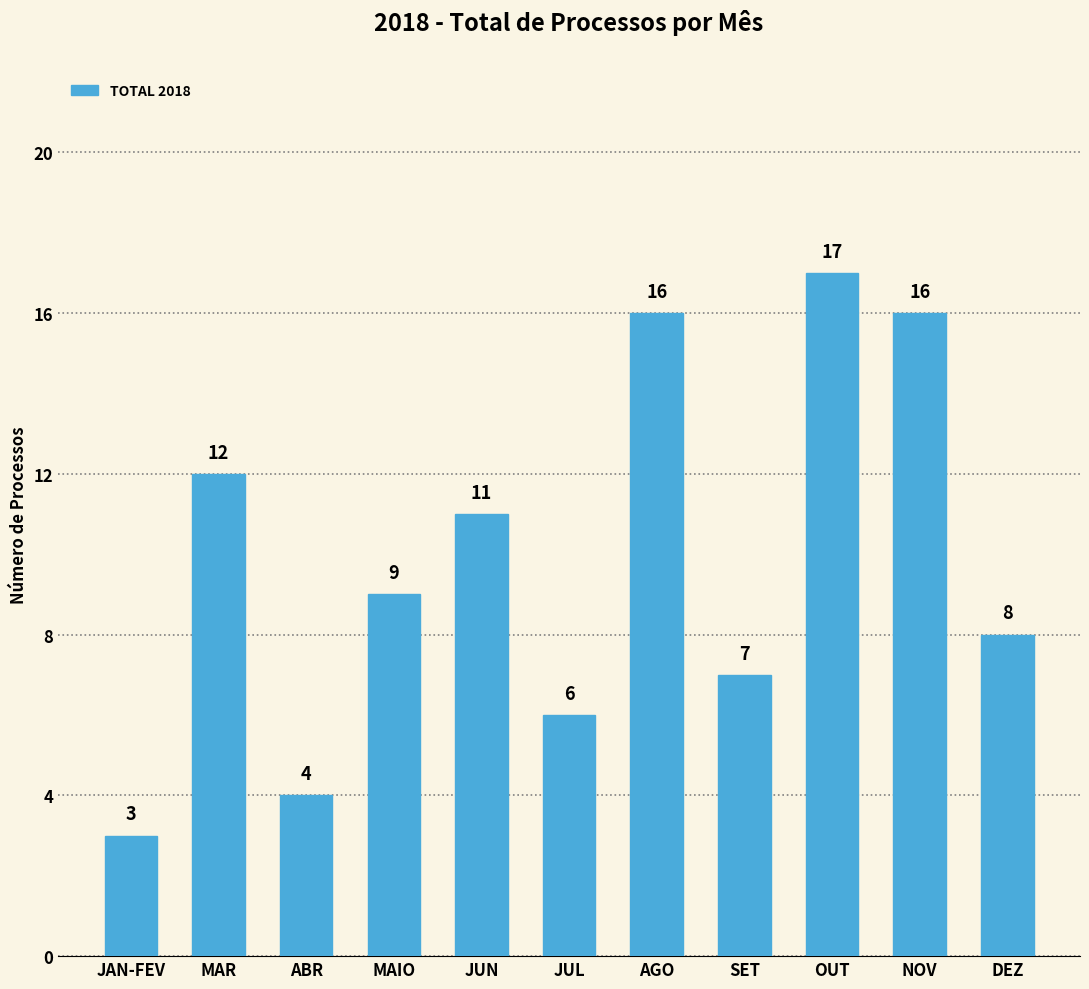

What is the label of the 10th bar from the left?

NOV